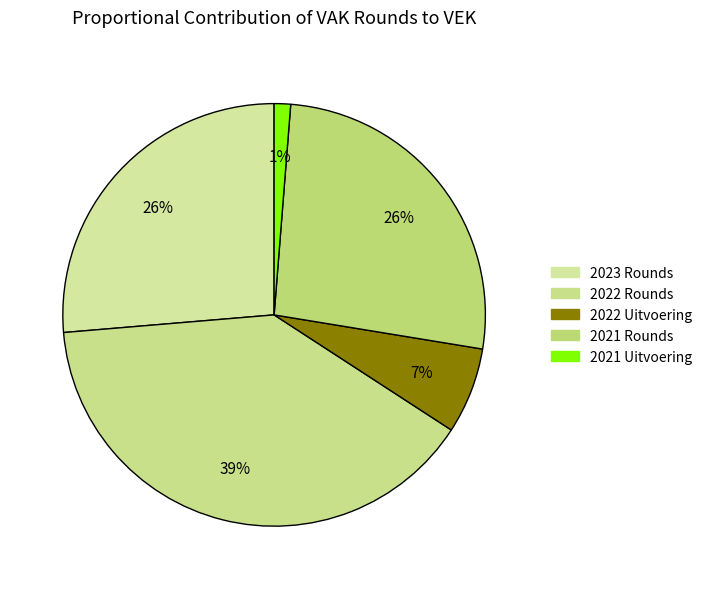

How many slices are in this pie chart?

5